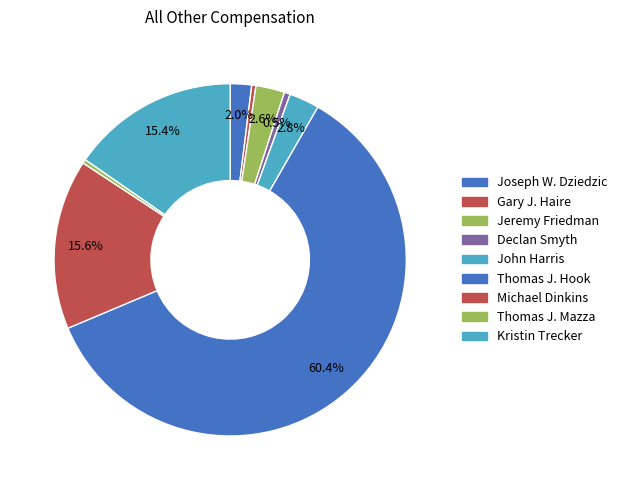

How many slices are in this pie chart?

9